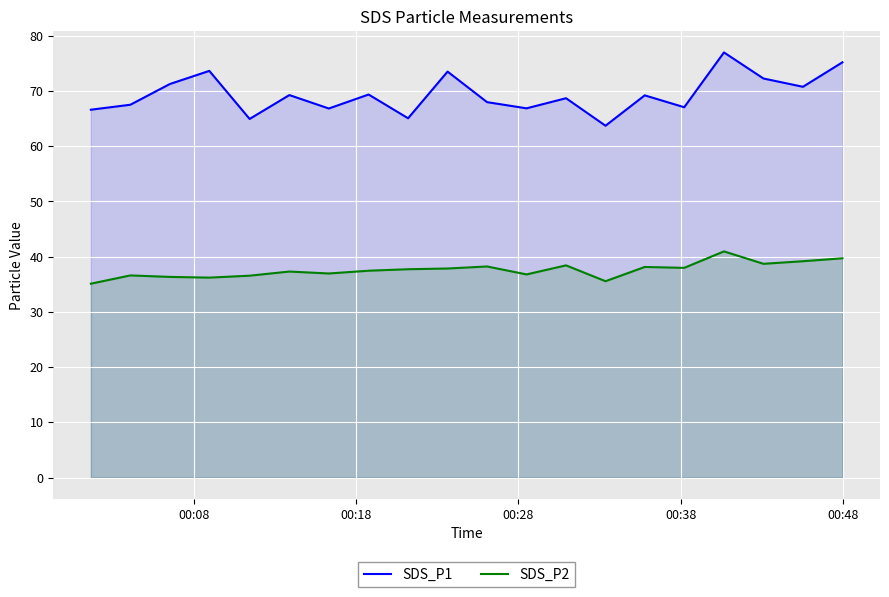

Which series has the widest spread of values?

SDS_P1